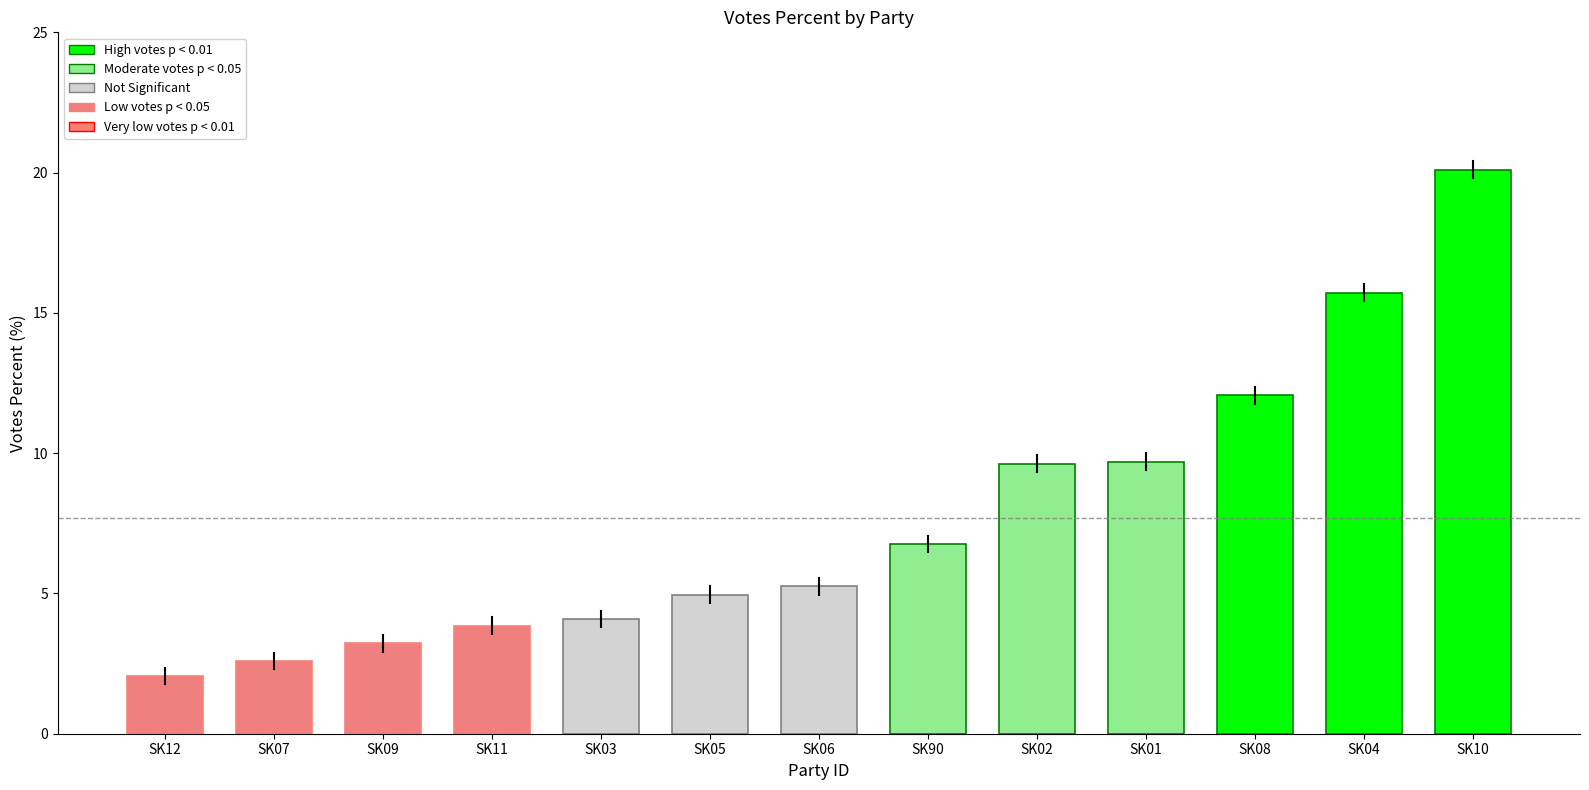

What is the ratio of the value at SK07 to the value at SK03?

0.6